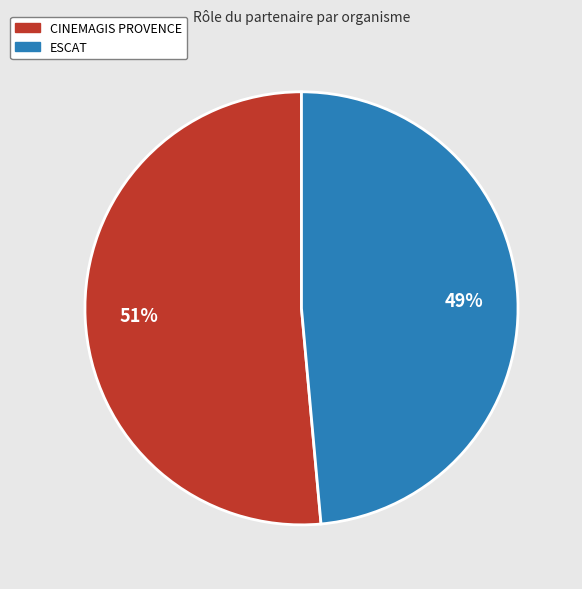

To the nearest percent, what is the average slice percentage?

50%